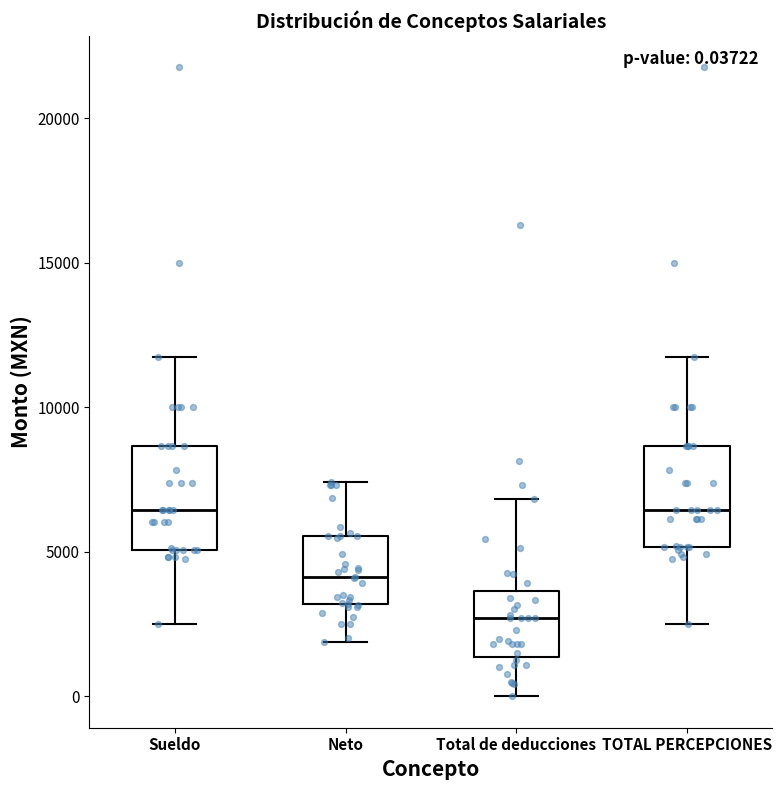

Which box's median line is the lowest?

Total de deducciones